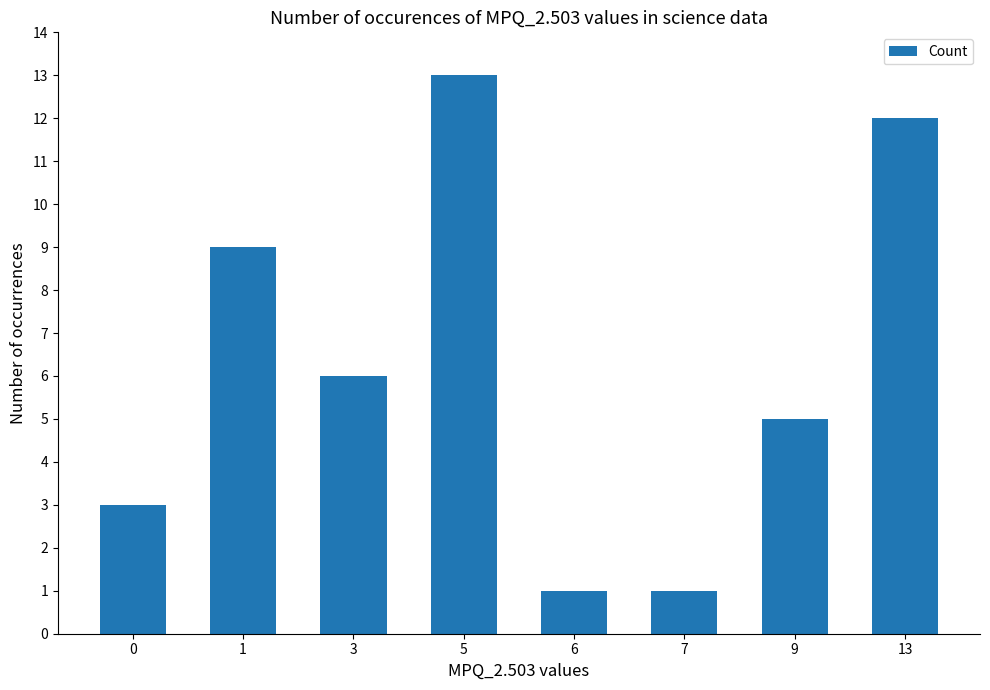

How many distinct data groups are displayed?

1